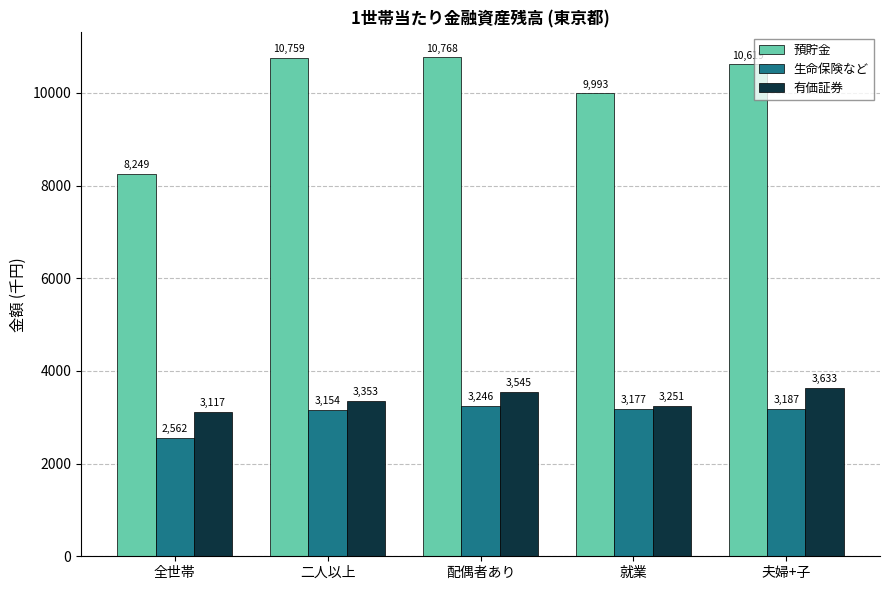

At how many categories does at least one series exceed 9045?

4